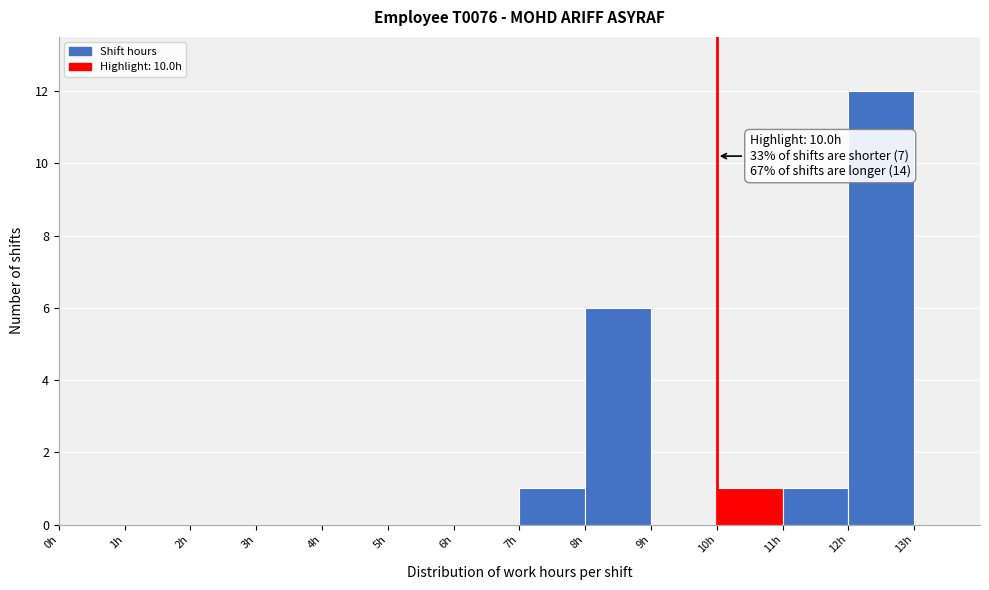

Which range on the x-axis has the tallest bar?

12 to 13